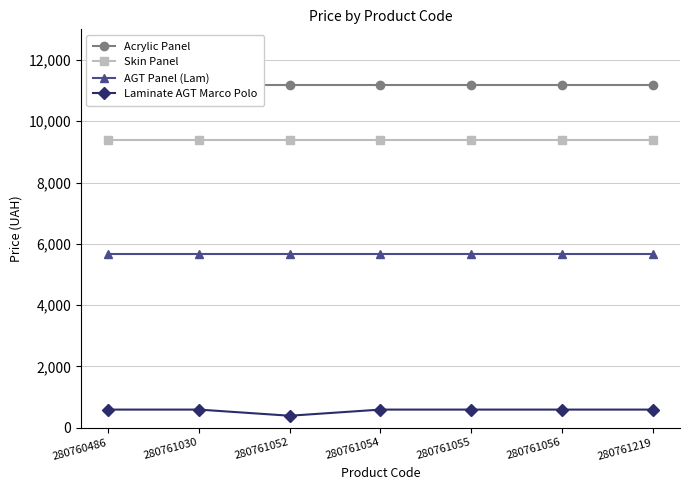

Reading left to right, what are all the values shown in this chart?

Acrylic Panel: 280760486=11188.2	280761030=11188.2	280761052=11188.2	280761054=11188.2	280761055=11188.2	280761056=11188.2	280761219=11188.2
Skin Panel: 280760486=9384.0	280761030=9384.0	280761052=9384.0	280761054=9384.0	280761055=9384.0	280761056=9384.0	280761219=9384.0
AGT Panel (Lam): 280760486=5673.8	280761030=5673.8	280761052=5673.8	280761054=5673.8	280761055=5673.8	280761056=5673.8	280761219=5673.8
Laminate AGT Marco Polo: 280760486=589.9	280761030=589.9	280761052=389.3	280761054=589.9	280761055=589.9	280761056=589.9	280761219=589.9